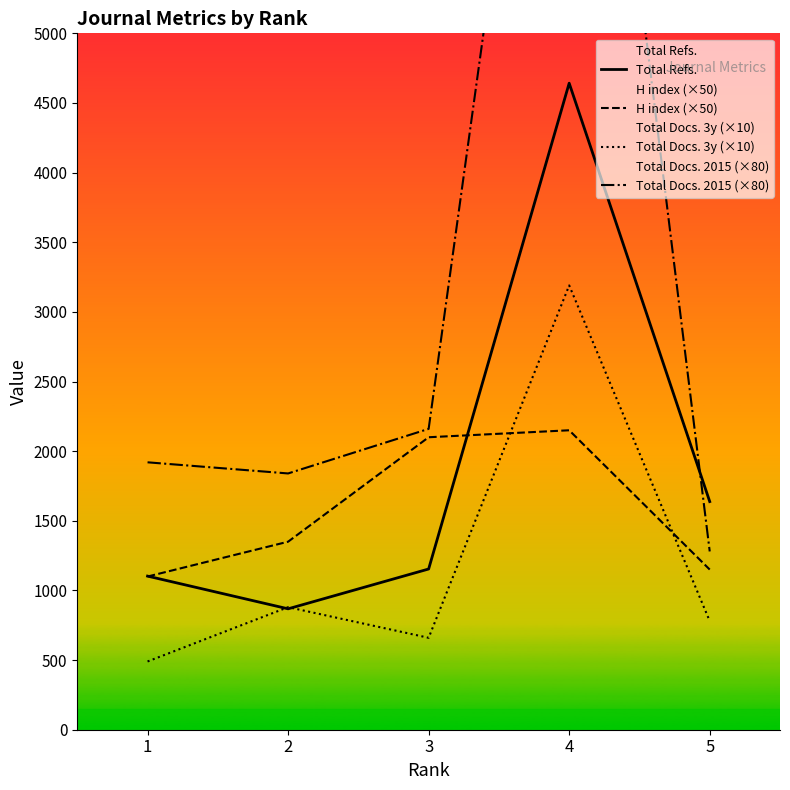

What are all the series names shown in the legend?

Total Refs., H index (×50), Total Docs. 3y (×10), Total Docs. 2015 (×80)